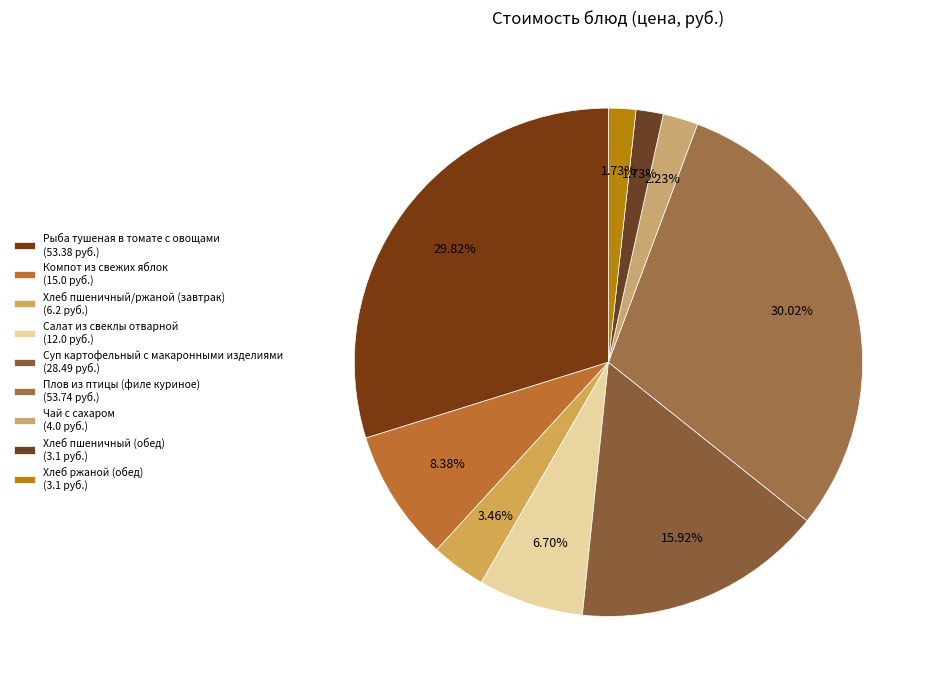

What is the ratio of the value at Чай с сахаром to the value at Компот из свежих яблок?

0.3